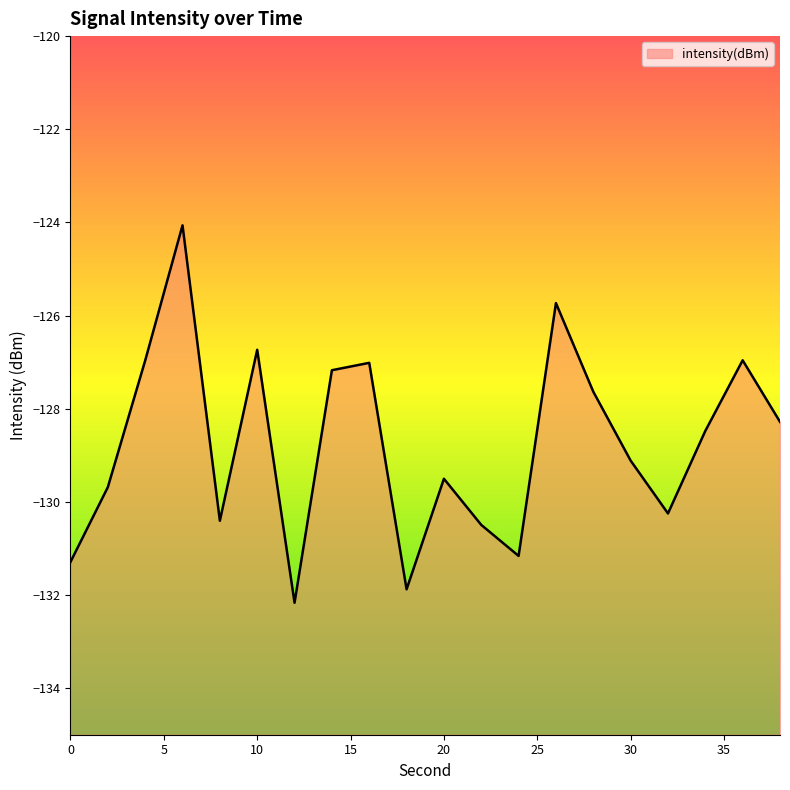

What is the sum of the values at 6 and 14?

-251.2